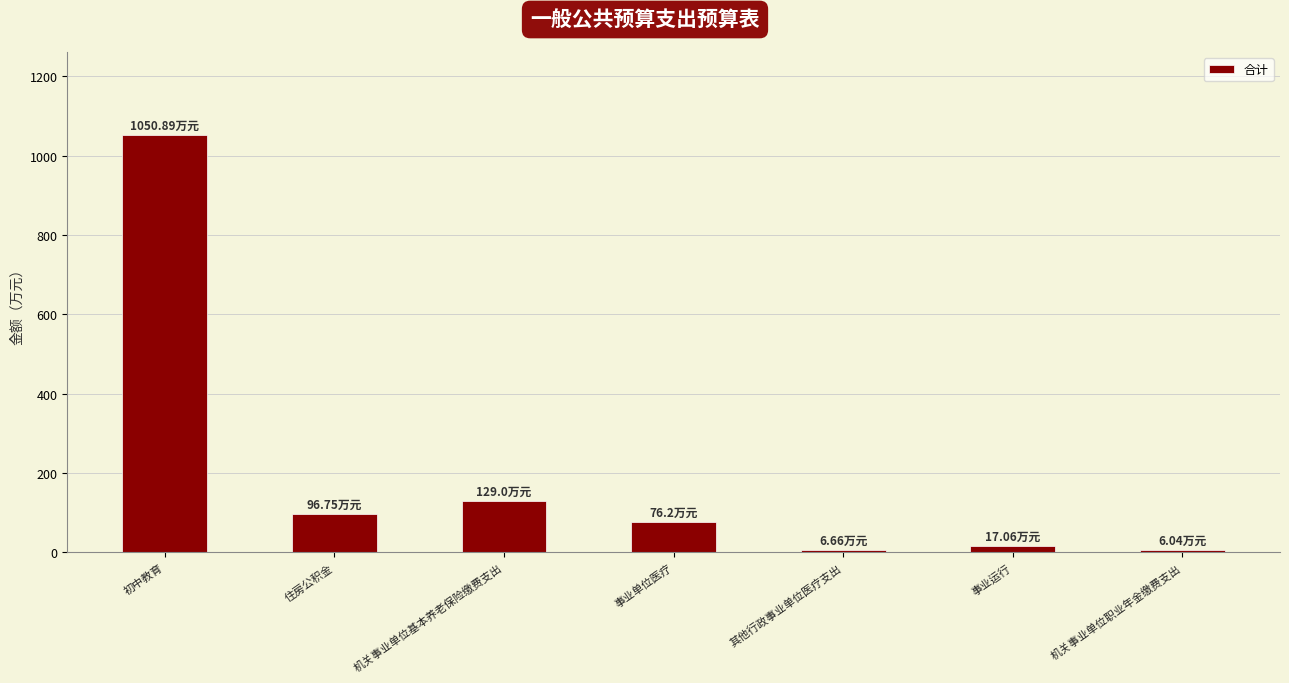

How many data points are above 76?

4